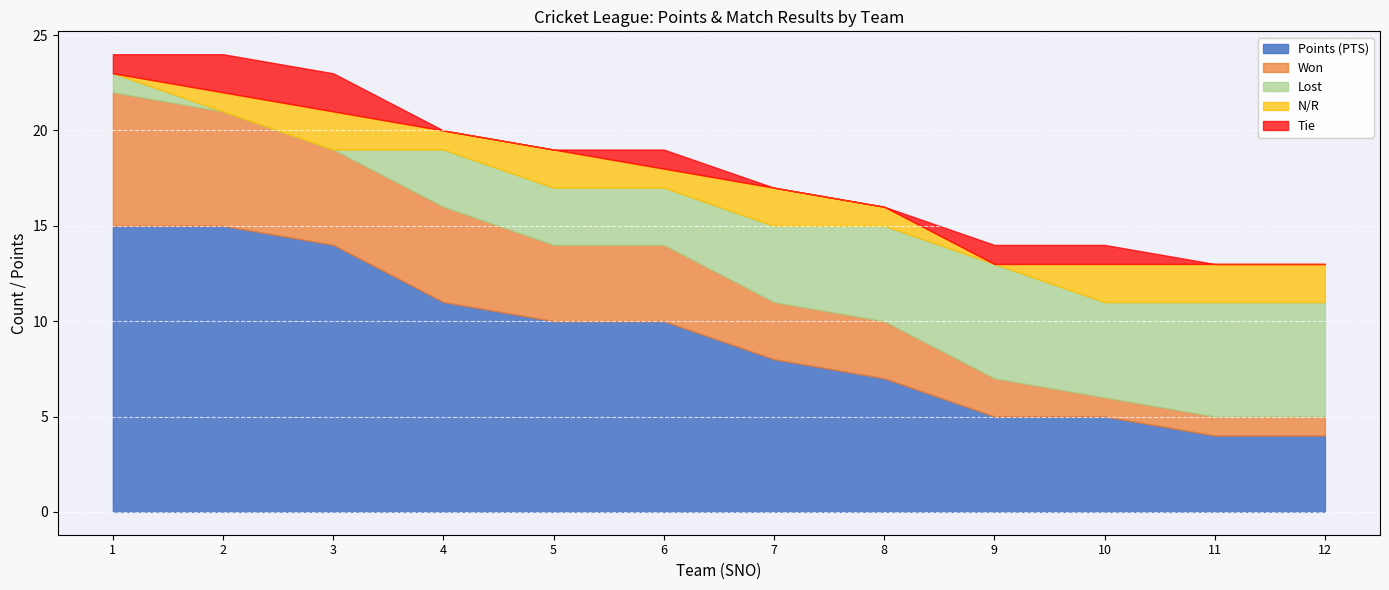

At which category does the chart reach its minimum across all series?

2